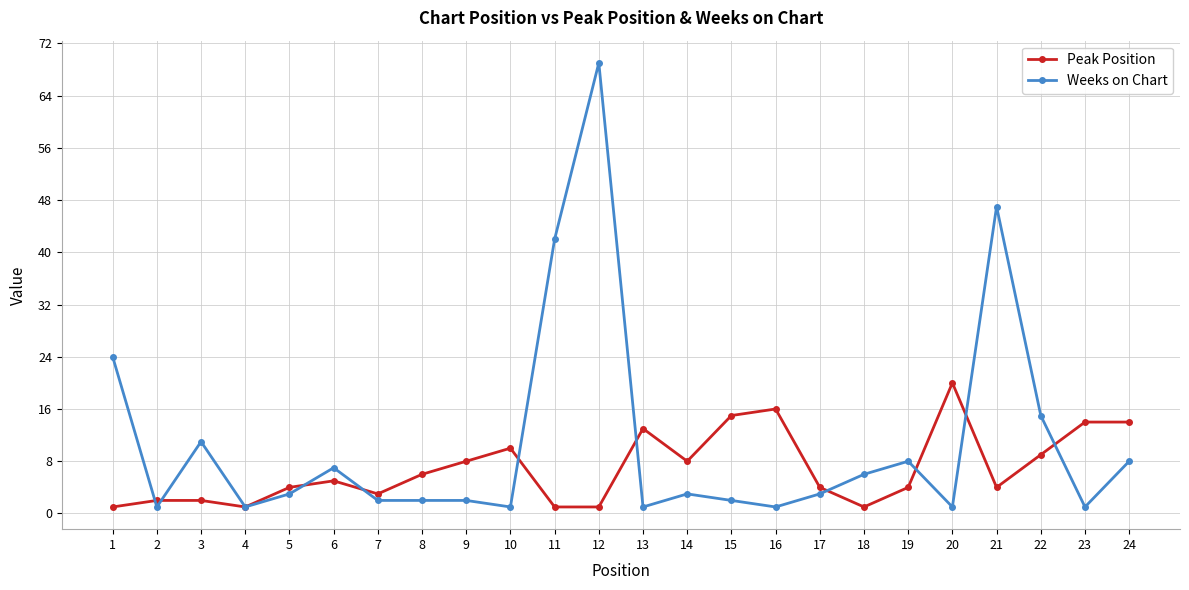

List the series in order of their peak value, highest first.

Weeks on Chart, Peak Position